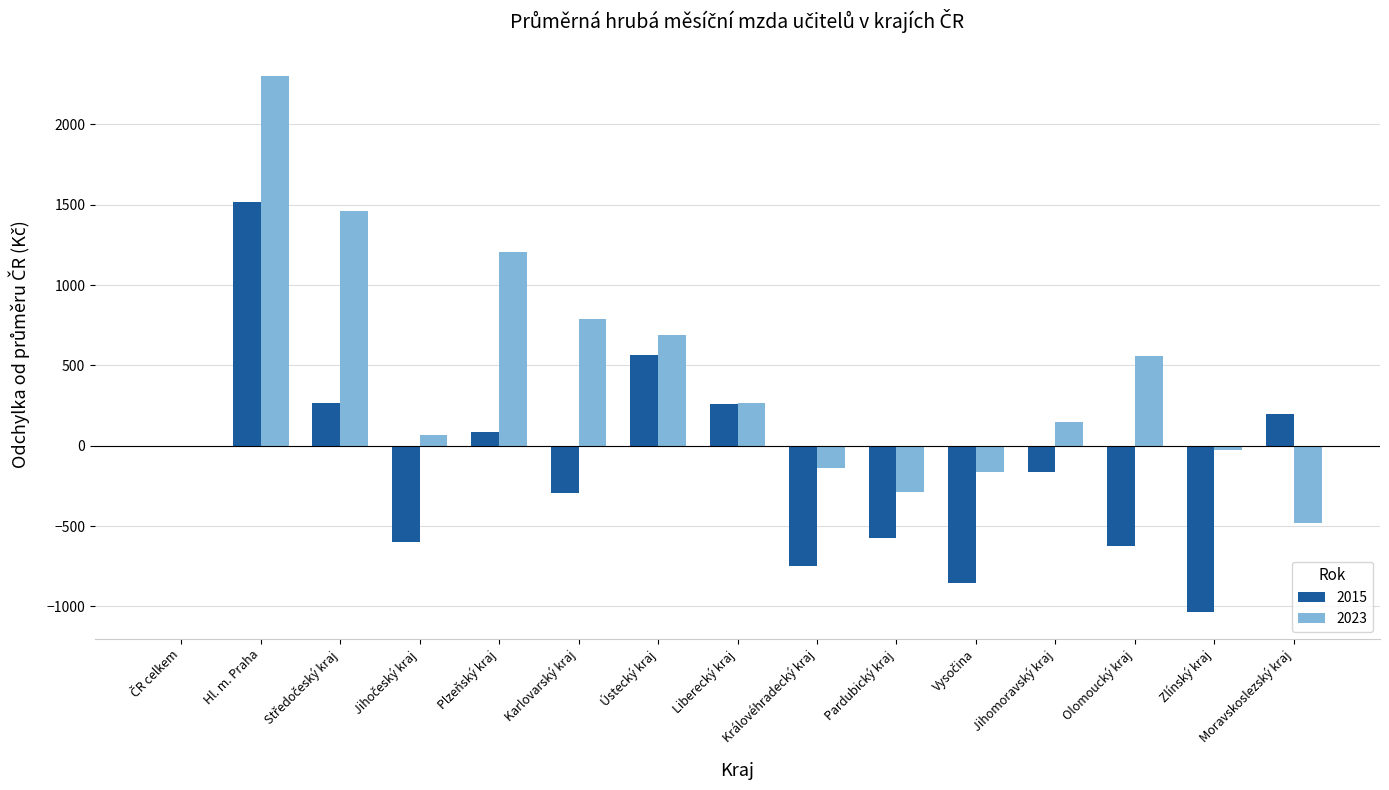

What is the maximum value shown in the chart?

2298.0